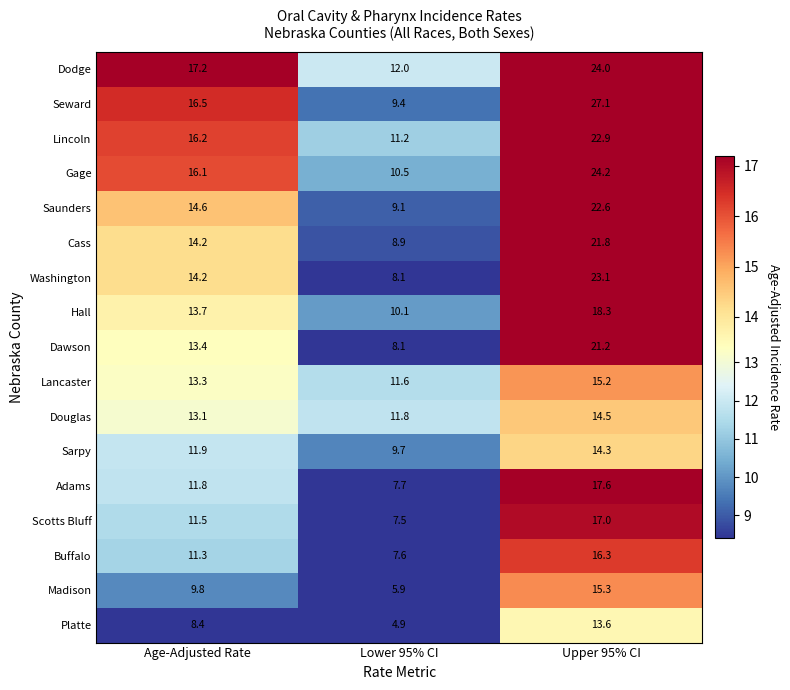

At which label does Madison first exceed 9?

Age-Adjusted Rate